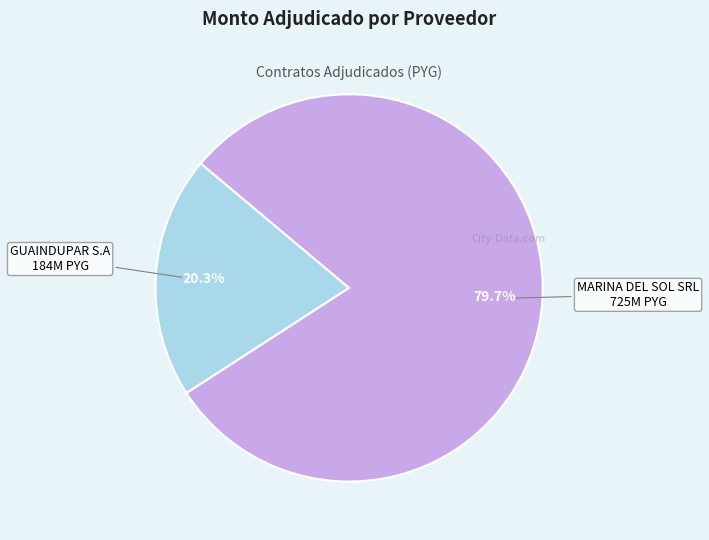

Is there any slice that represents more than half of the pie?

Yes